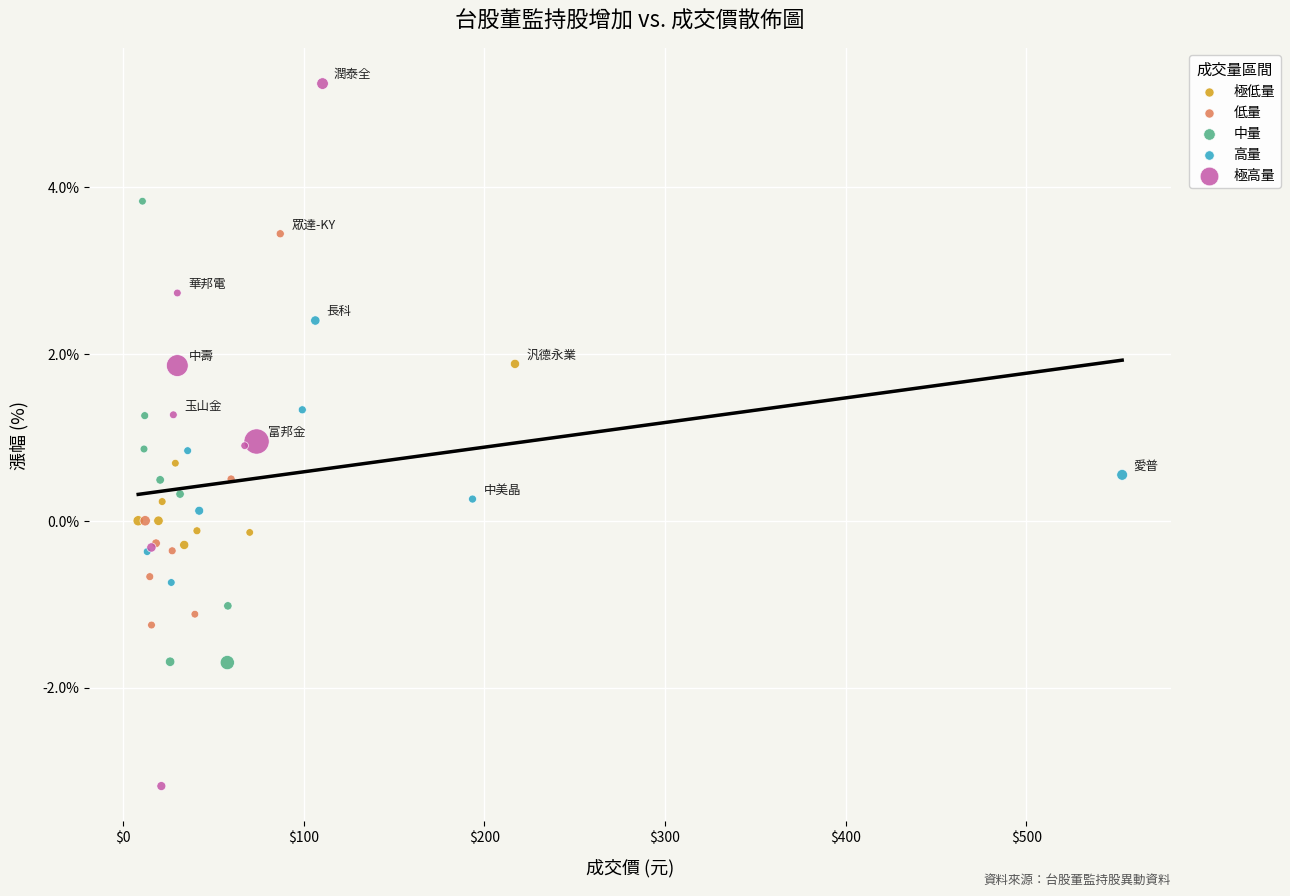

Which series reaches the minimum Y coordinate?

極高量